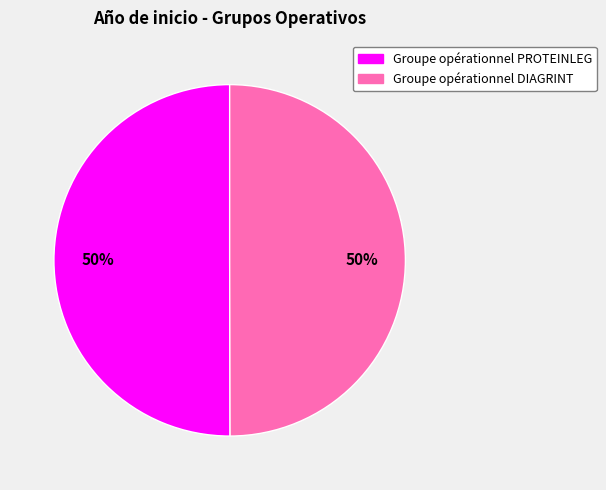

What is the ratio of the value at Groupe opérationnel PROTEINLEG to the value at Groupe opérationnel DIAGRINT?

1.0